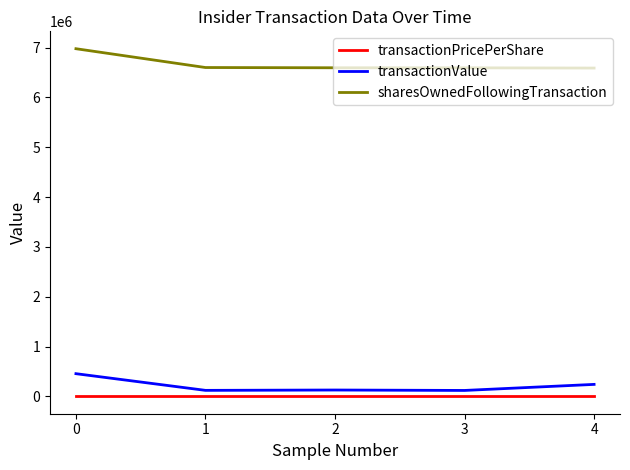

How many values in the sharesOwnedFollowingTransaction series are below 6593994?

2